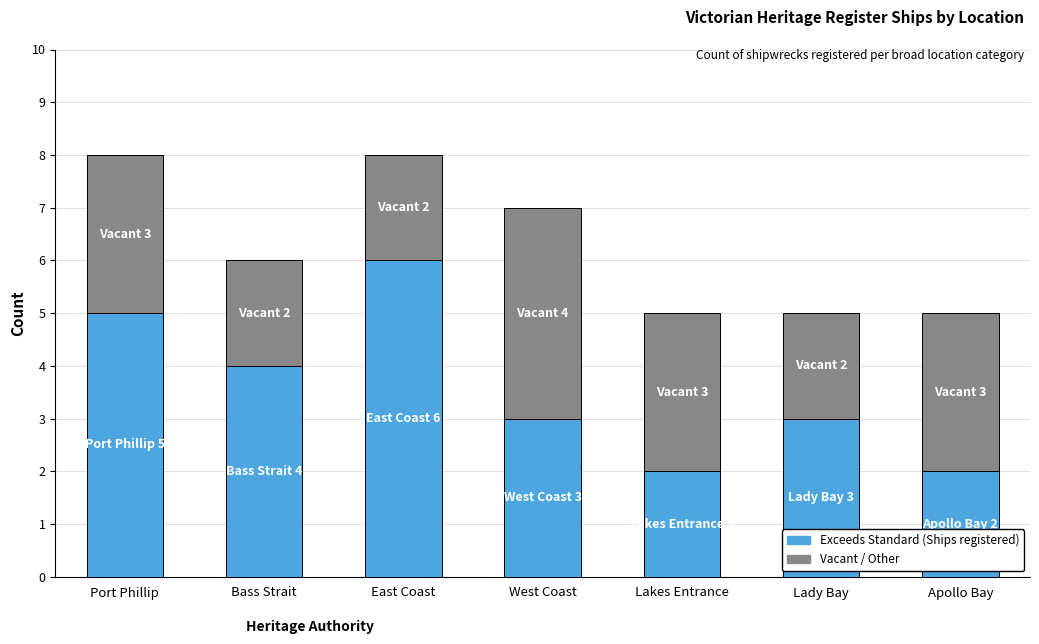

What is the total value across all series at East Coast?

8